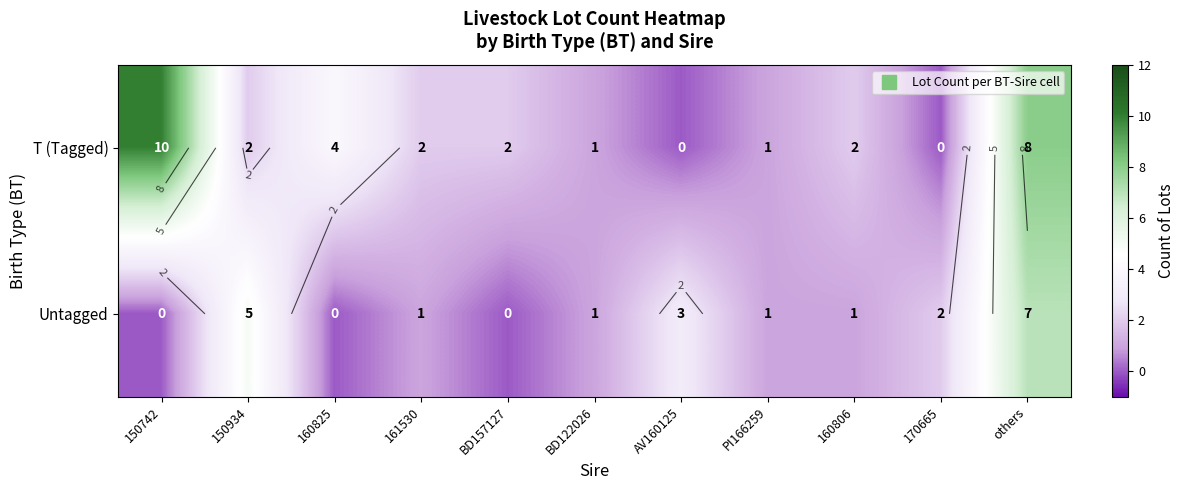

What is the sum of the T (Tagged) values at AV160125 and others?

8